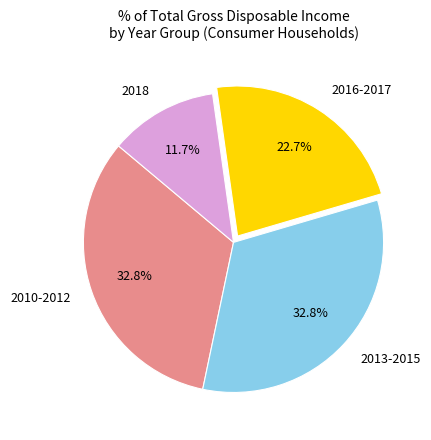

Does 2018 represent more than half of the total?

No